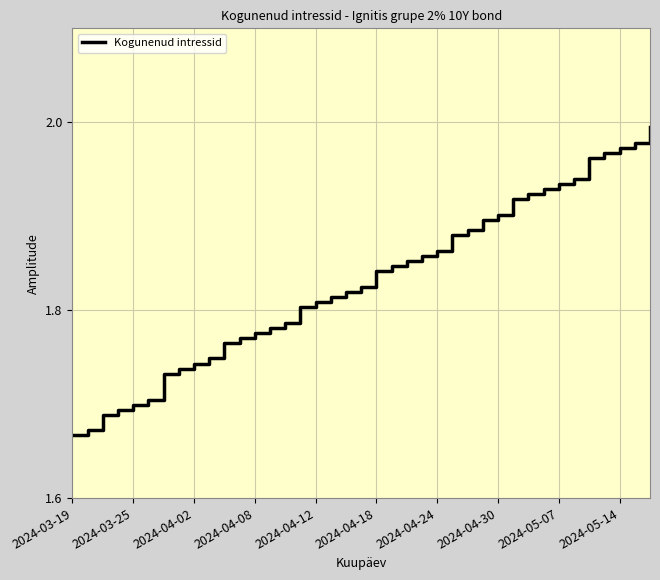

Approximately how many times larger is the value at 2024-04-30 compared to 2024-03-19?

1.1